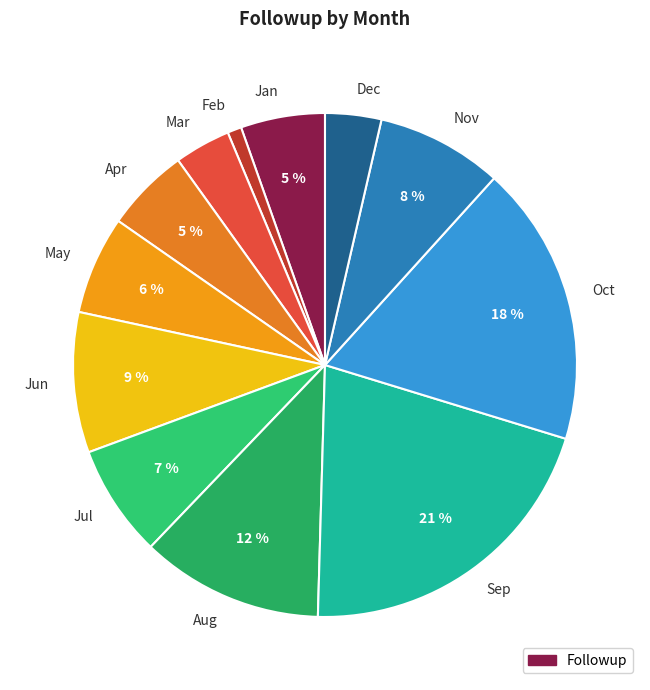

To the nearest percent, what is the combined percentage of Dec and Nov?

12%